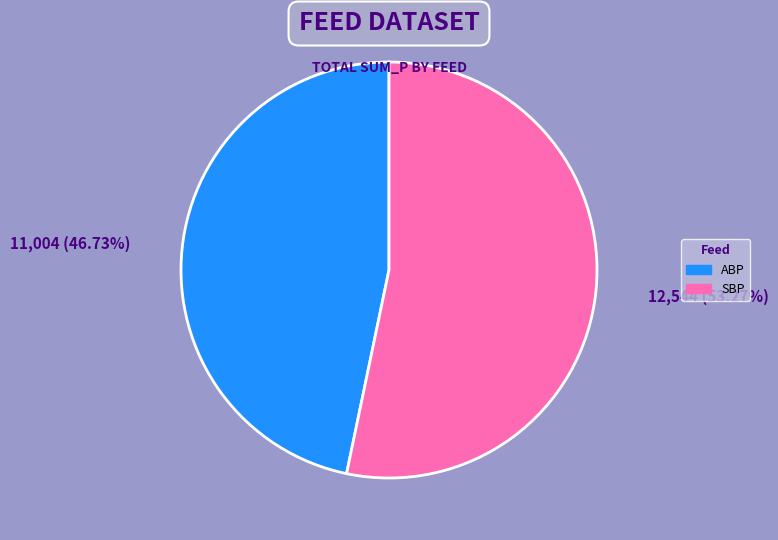

To the nearest percent, what is the difference between the largest and smallest slice percentages?

7%